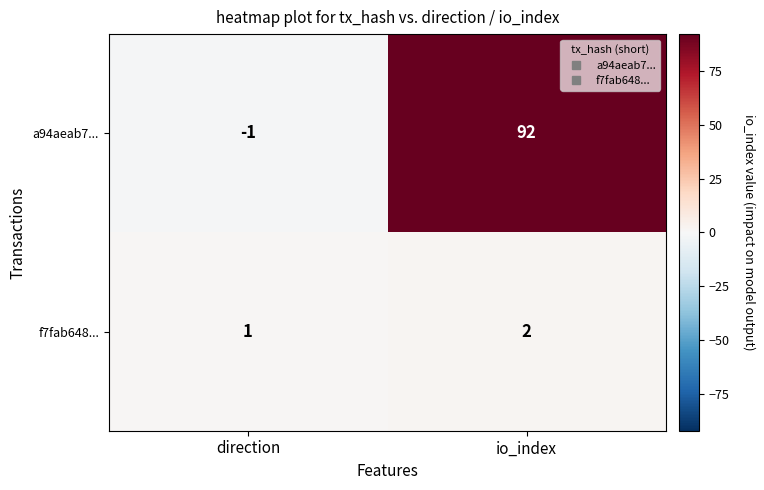

How many values in a94aeab7... are below zero?

1